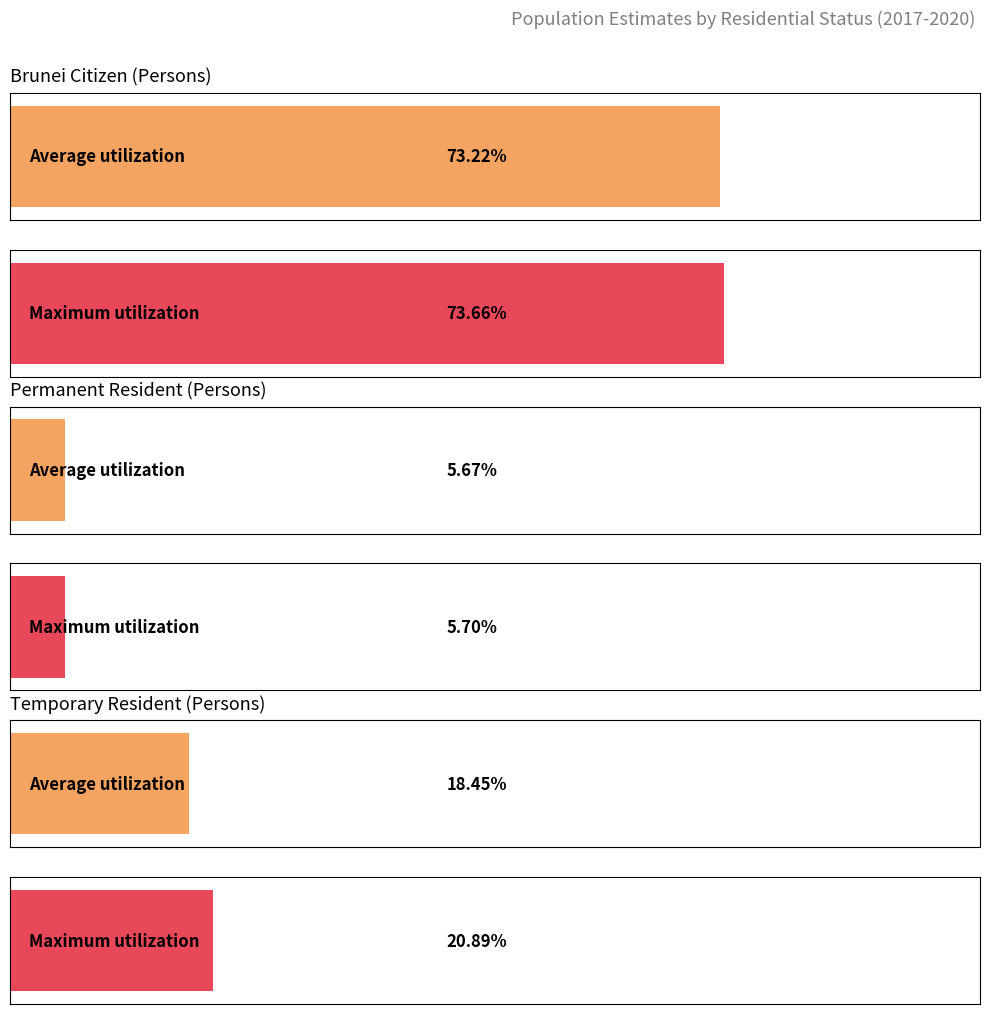

Which series has the largest total across all categories?

Brunei Citizen (Persons)